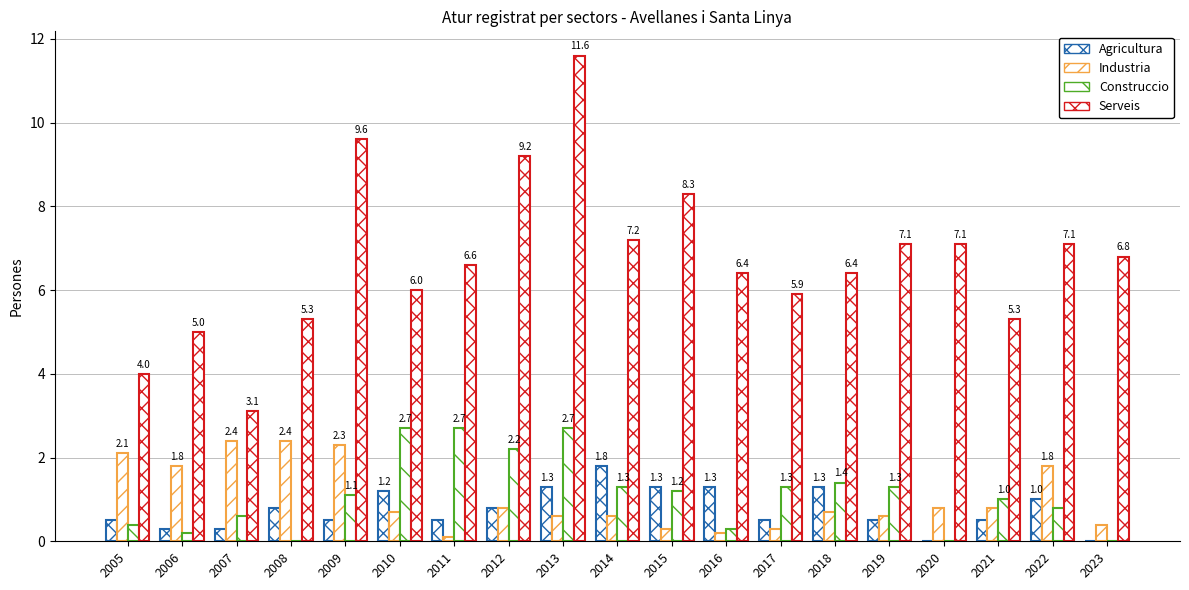

Are the bars horizontal?

No